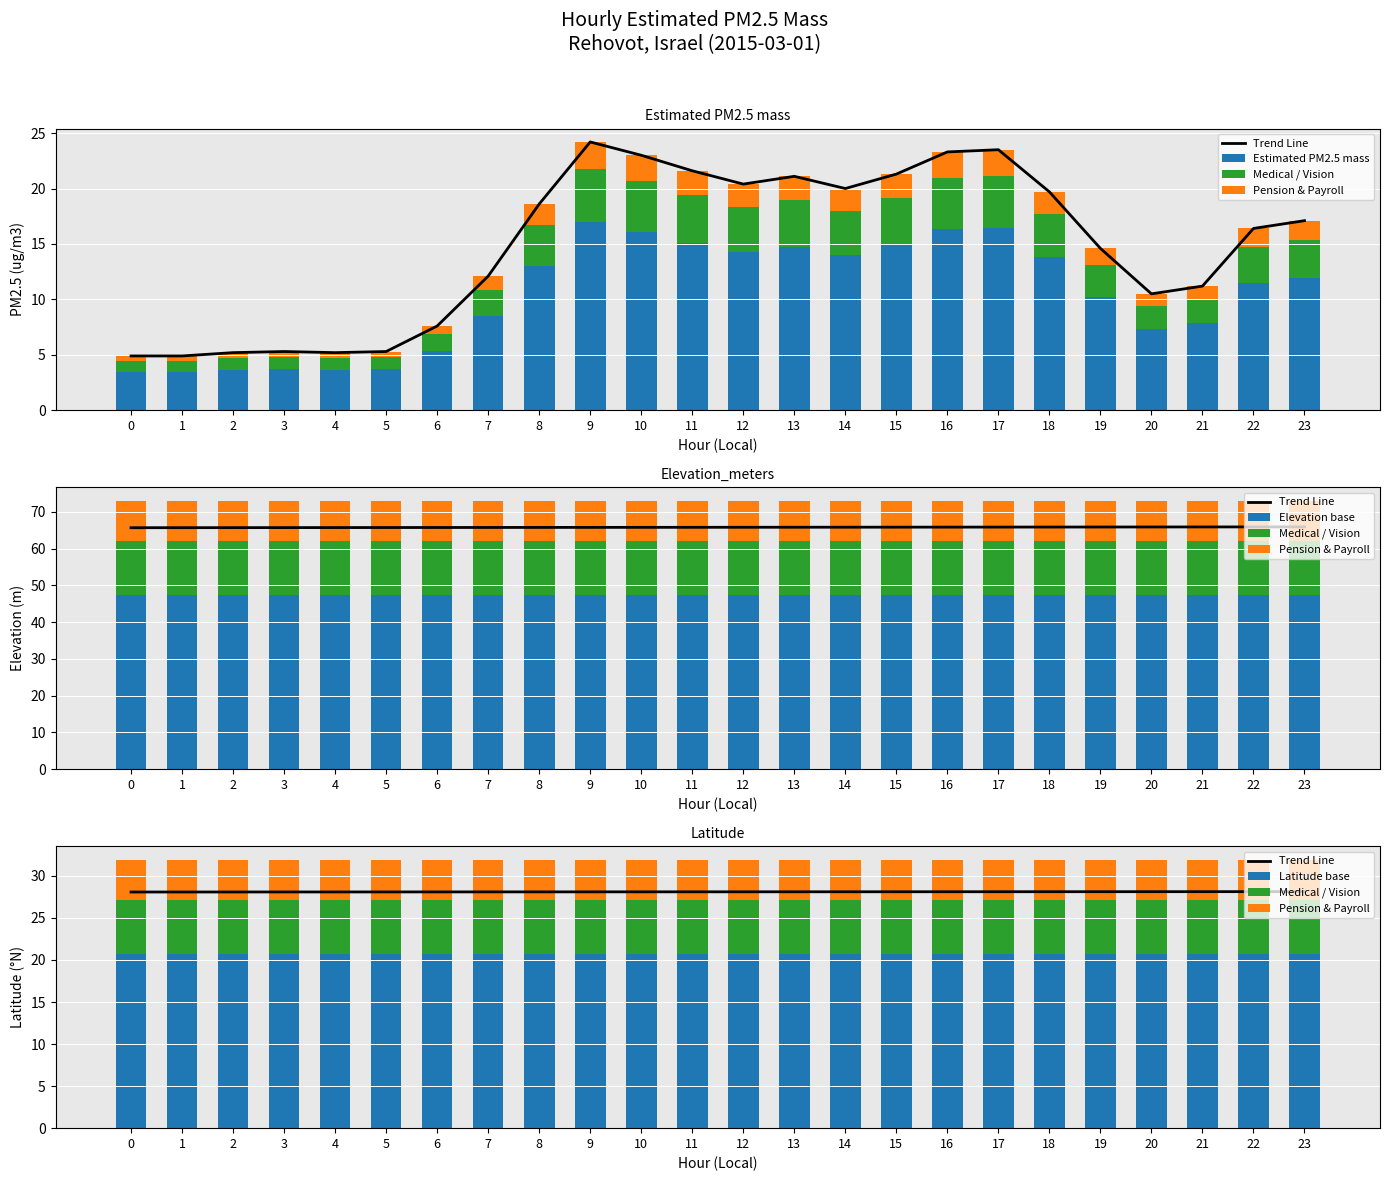

What is the sum of all Elevation base values?

1138.8